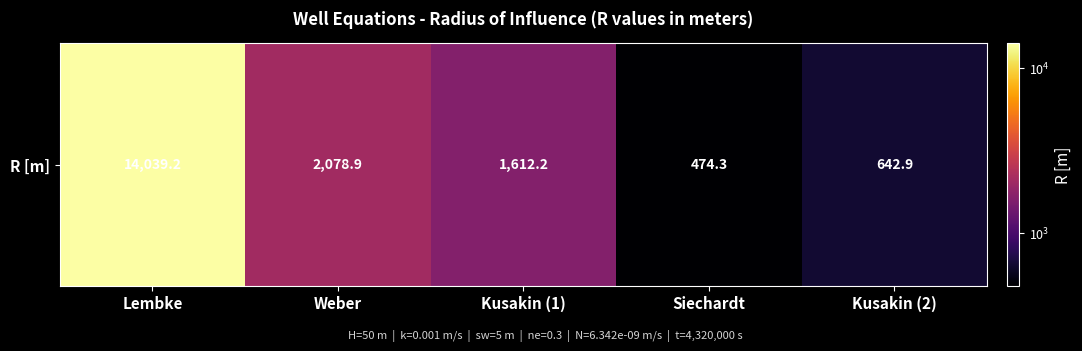

Reading left to right, transcribe all the data shown in this chart.

14039.2	2078.9	1612.2	474.3	642.9